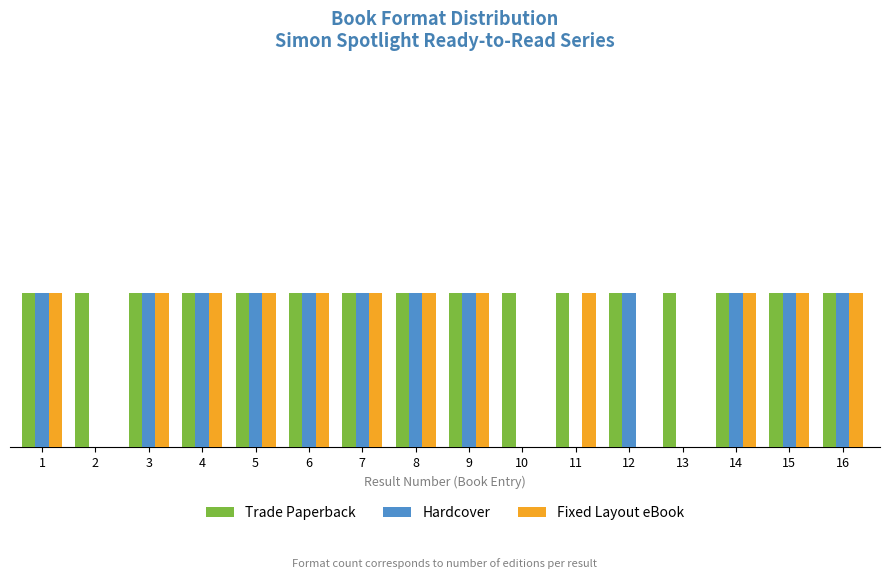

What is the sum of the Trade Paperback values at 16 and 15?

2